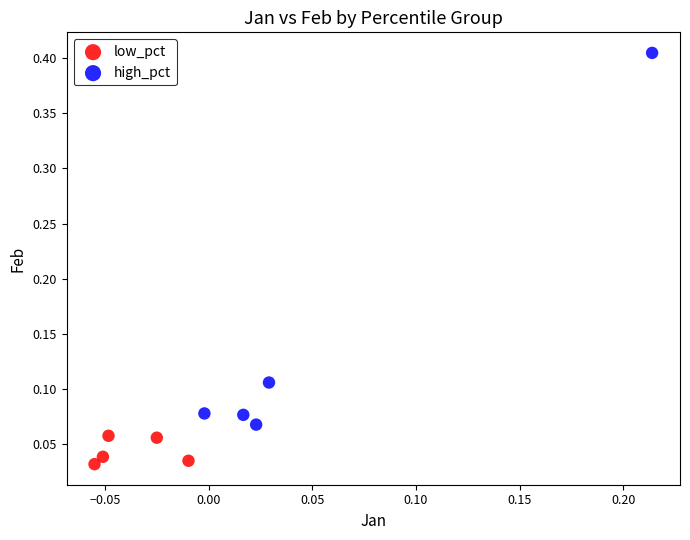

What are all the series names shown in the legend?

low_pct, high_pct